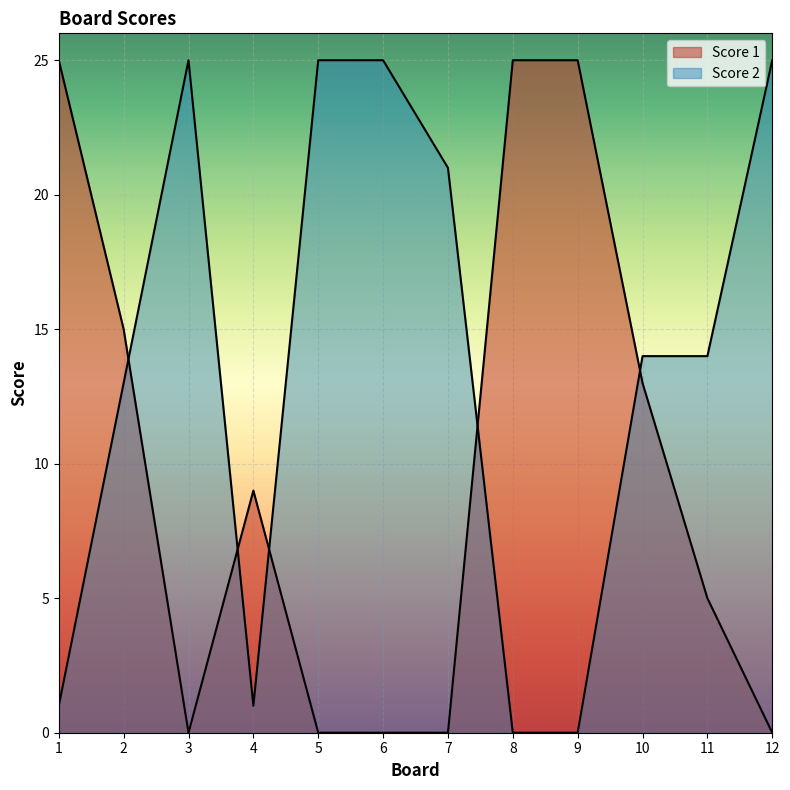

How many data points in Score 2 are less than 14?

5